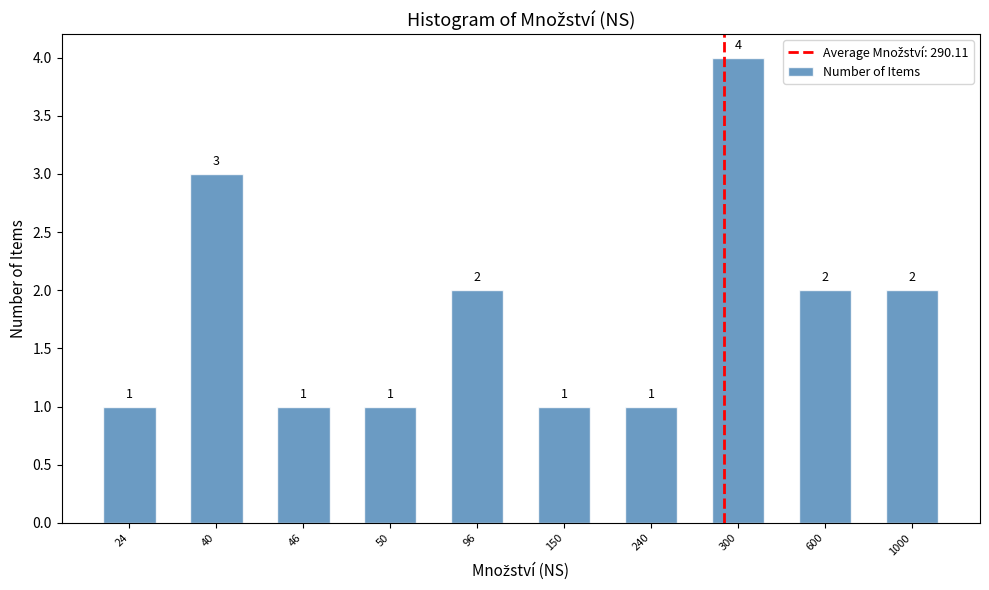

Reading right to left, extract all data points from this chart.

2	2	4	1	1	2	1	1	3	1